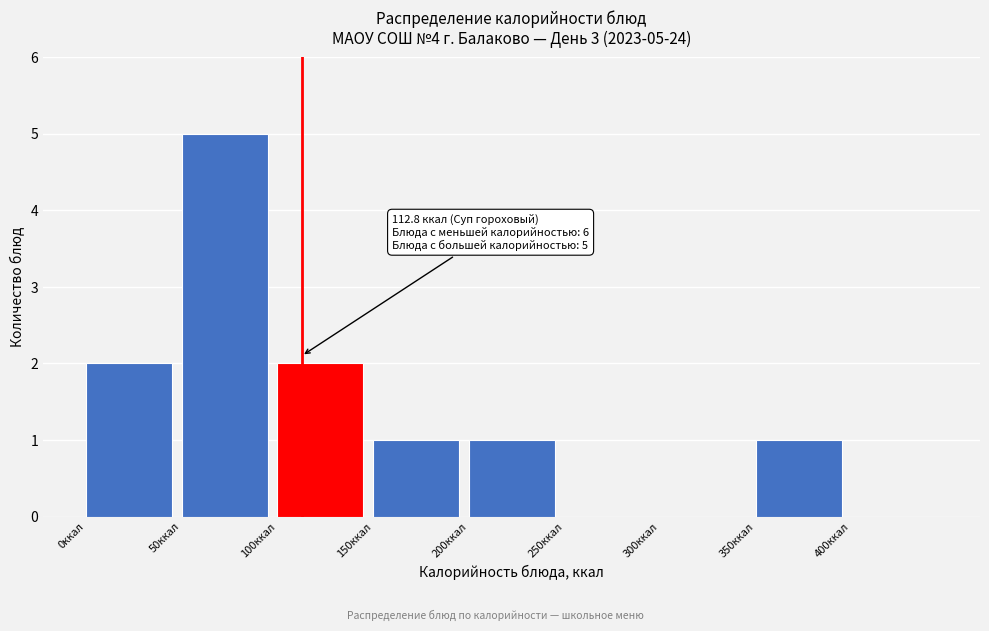

Which range on the x-axis has the tallest bar?

50 to 100